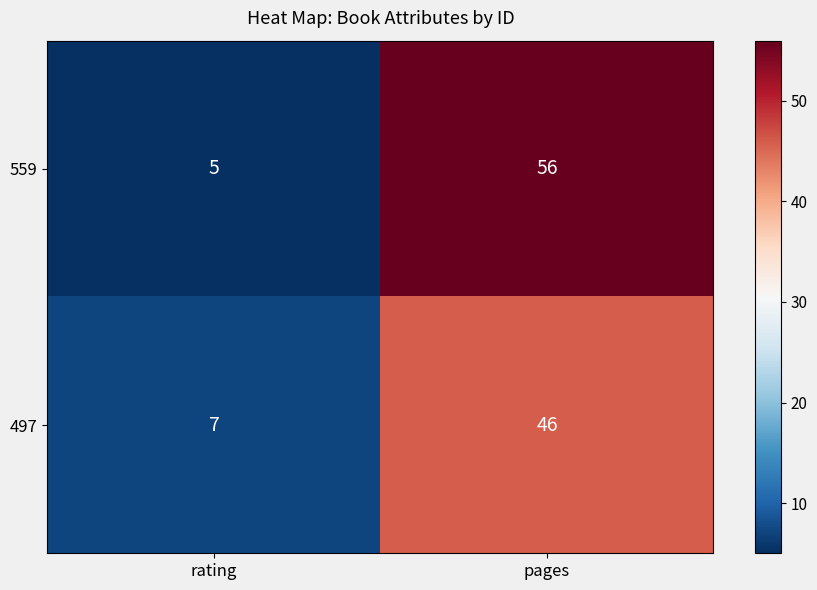

At rating, list the series in order from smallest to largest.

559, 497